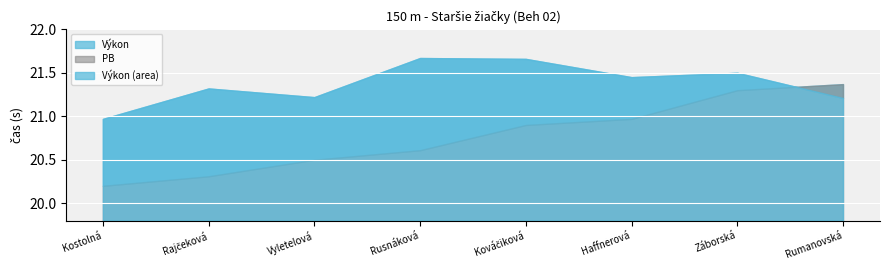

What is the label of the 6th point from the right?

Vyletelová